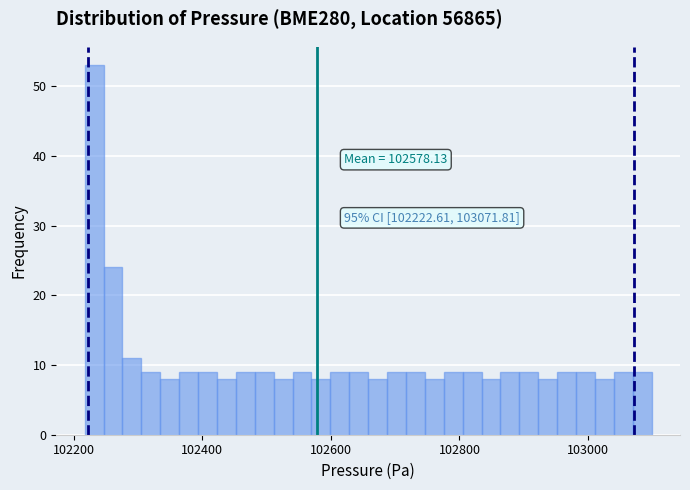

Read against the x-axis, roughly where is the centre of the tallest bar?

102240